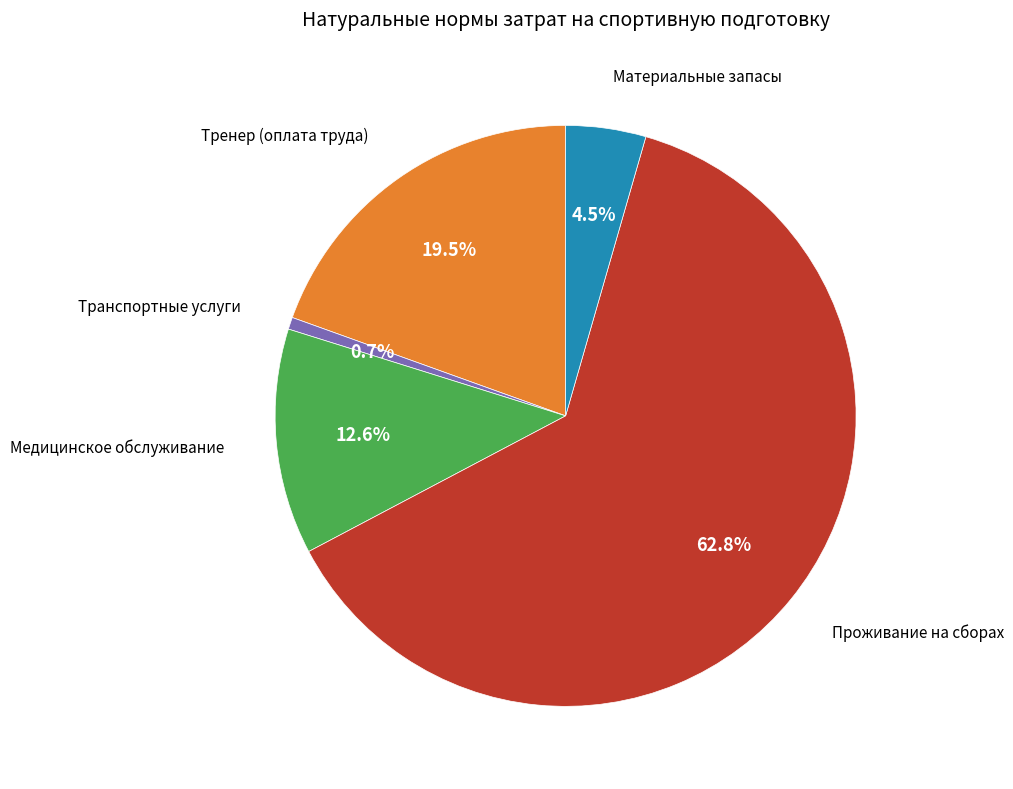

Does any single category account for the majority?

Yes